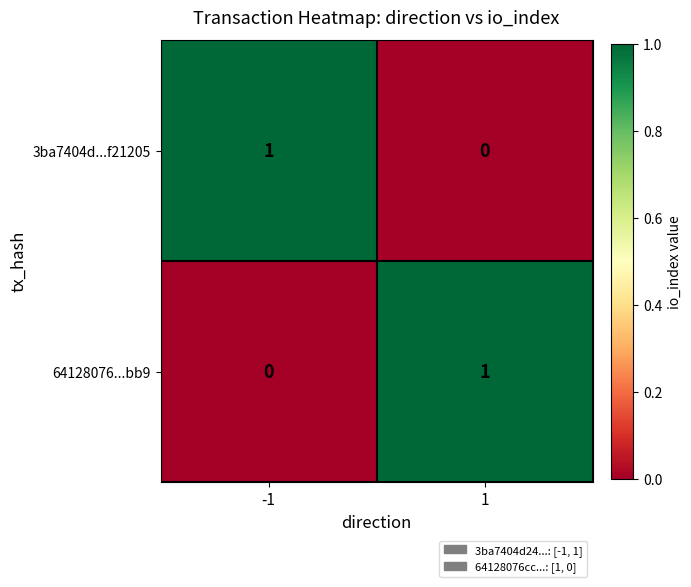

Count the number of data series in this chart.

2